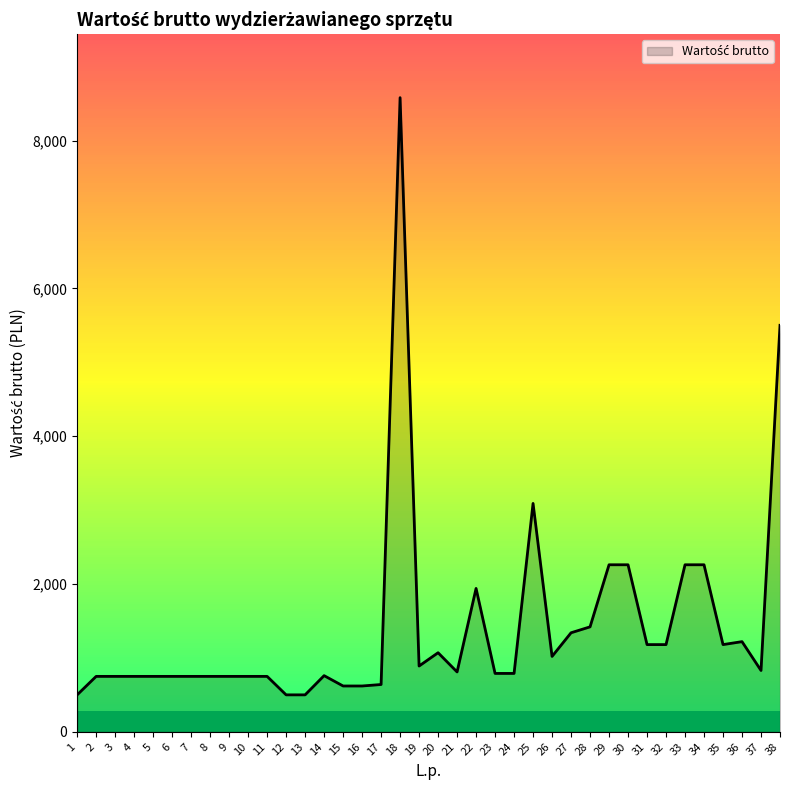

Where does the data first go above 810?

18